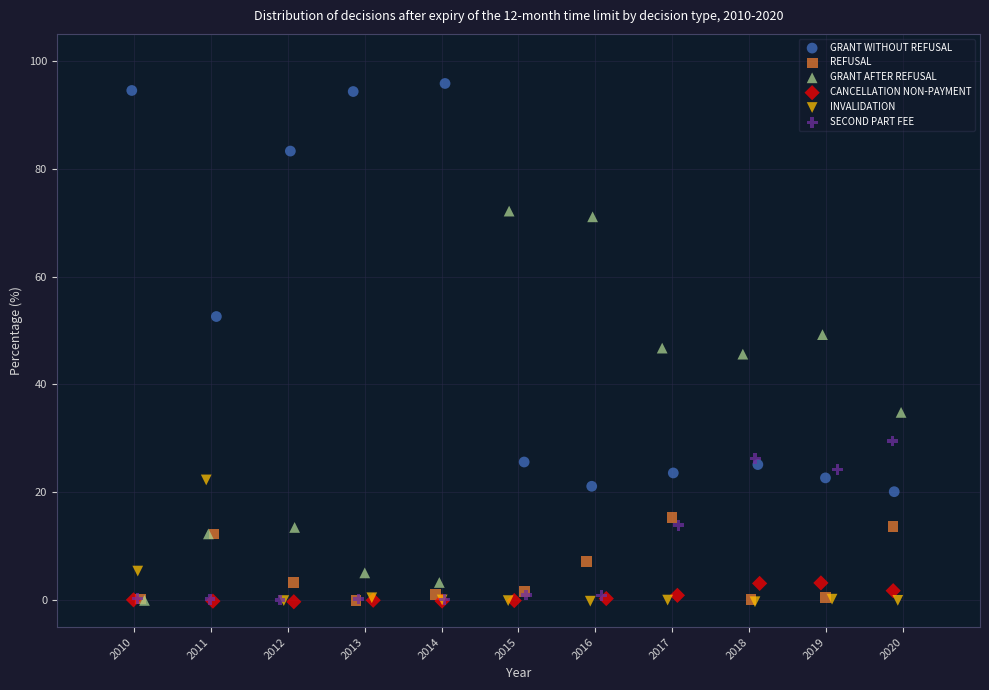

Which series contains the highest Y value?

GRANT WITHOUT REFUSAL